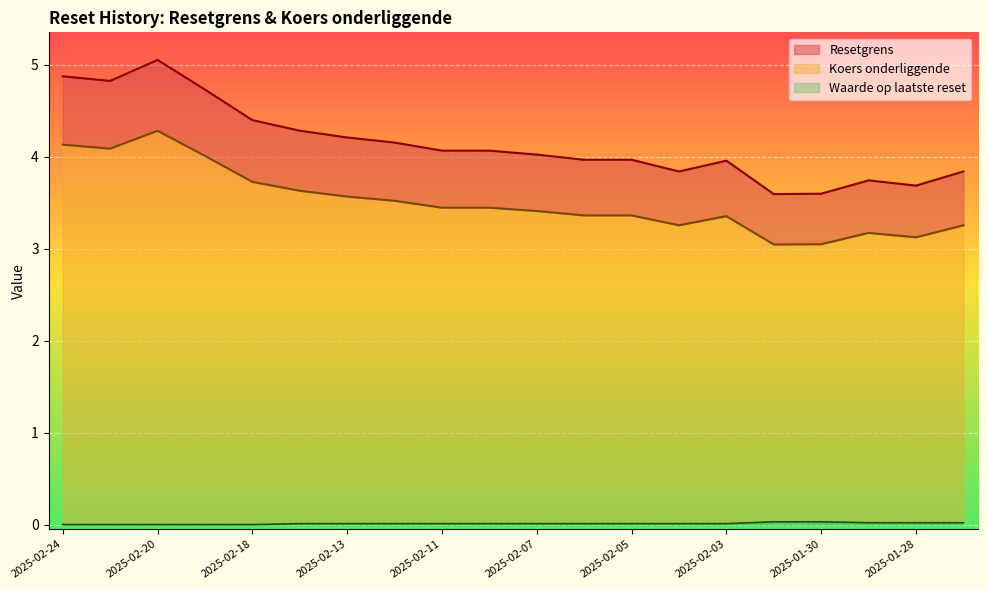

What are all the series names shown in the legend?

Resetgrens, Koers onderliggende, Waarde op laatste reset